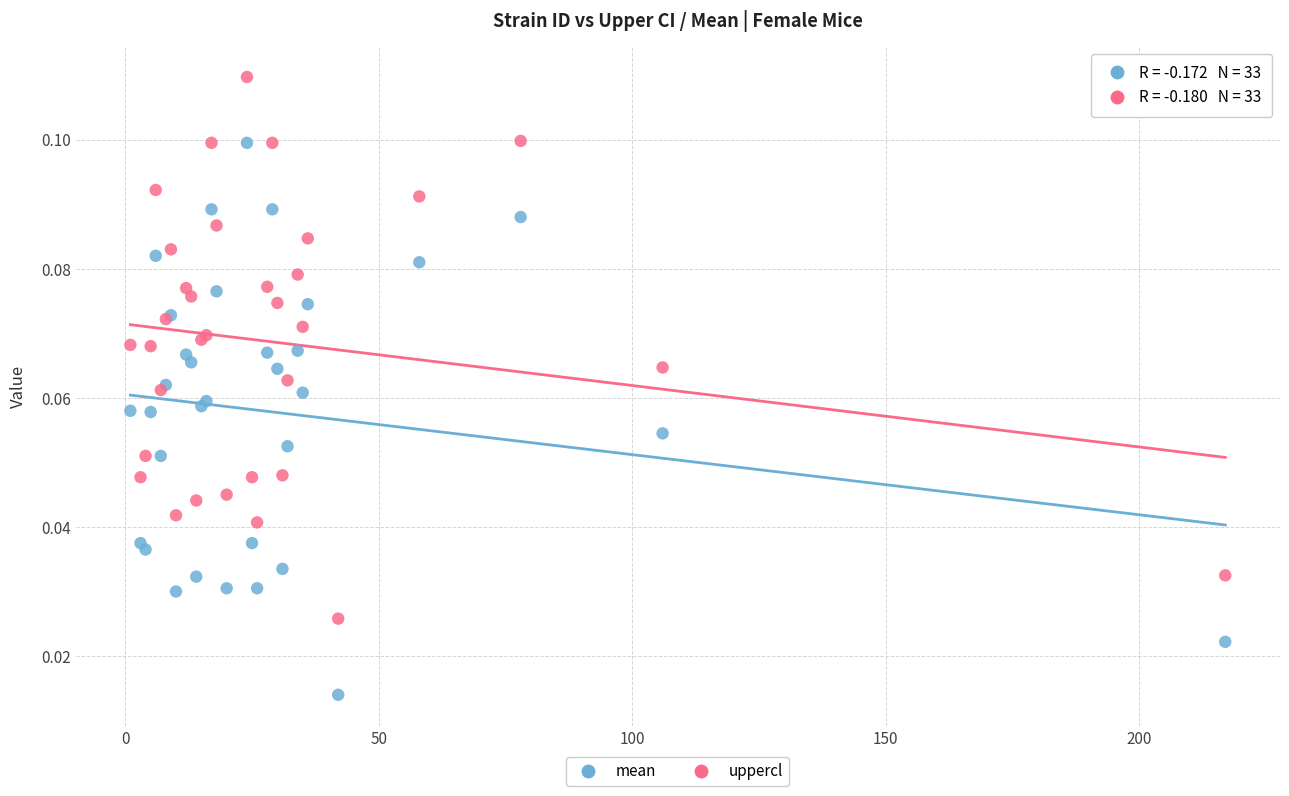

Which series reaches the maximum Y coordinate?

uppercl